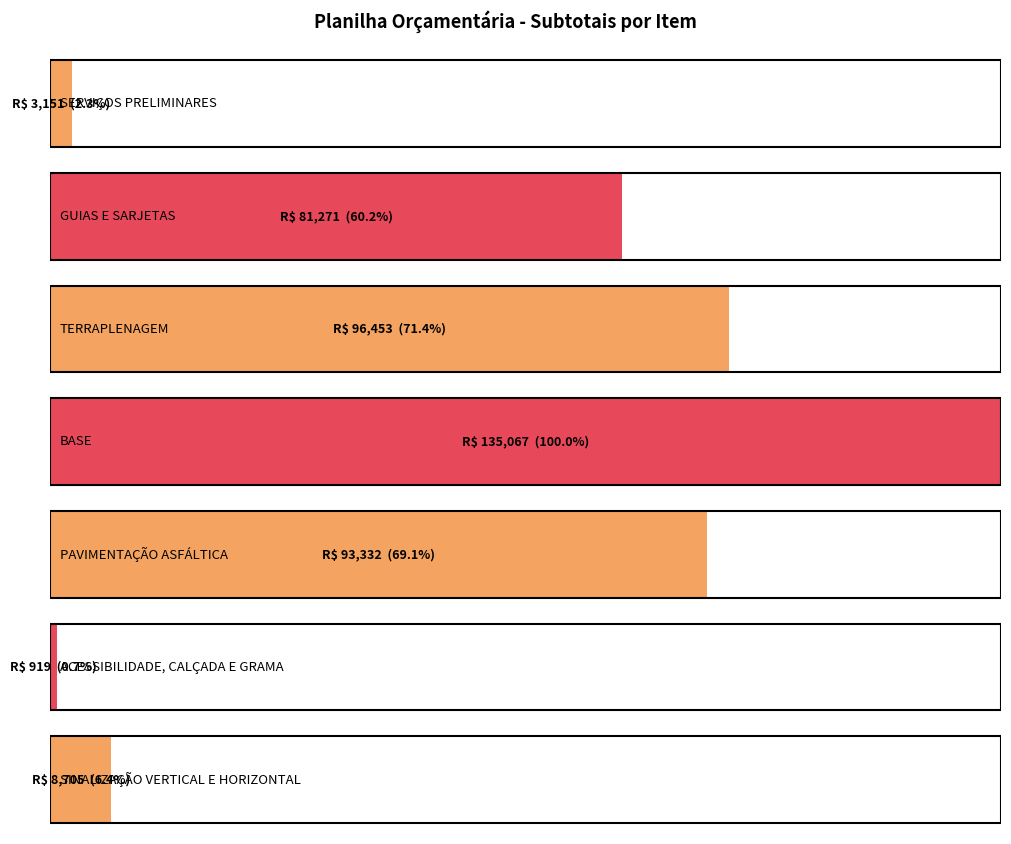

True or false: the data shows 20074.7 at GUIAS E SARJETAS.

False